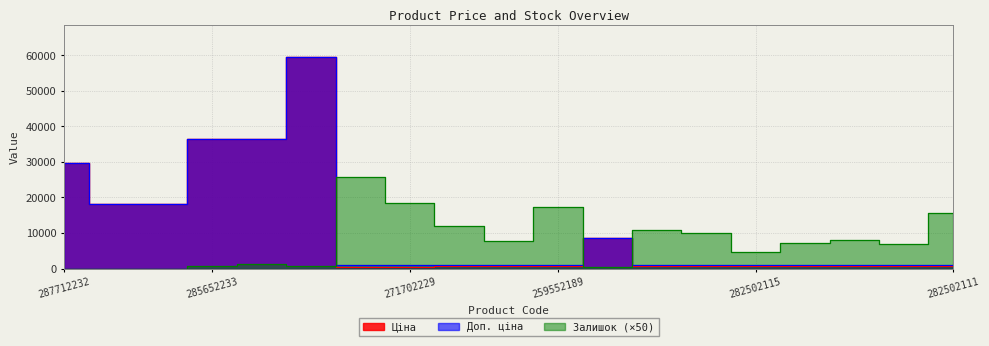

Which has a higher value, 287692233 or 285652231?

285652231